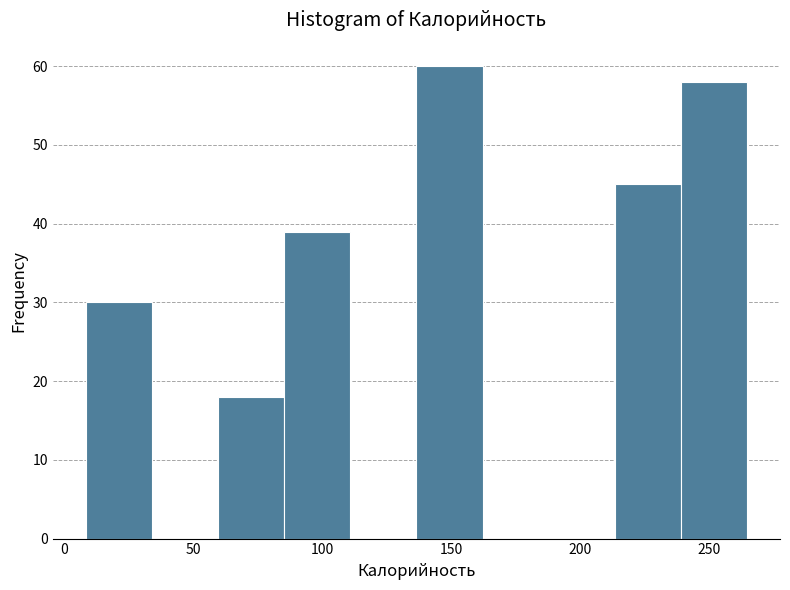

What is the height of the bar covering 215 to 240 on the x-axis? Neither the bar edges nor the heights are printed on the chart, so give them approximately, as read against the axes.

45